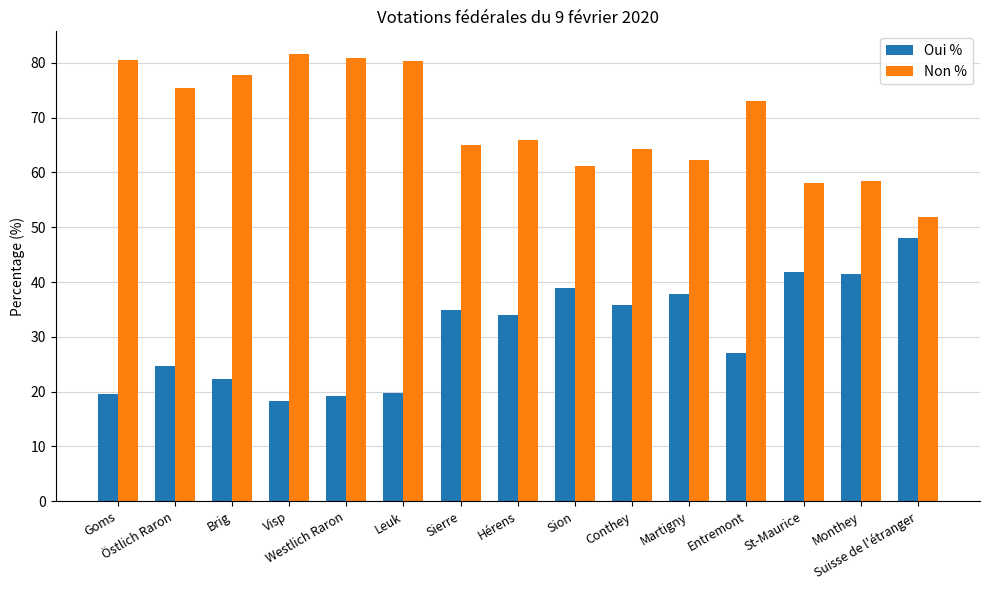

What is the spread (max minus min) of values at Visp?

63.4